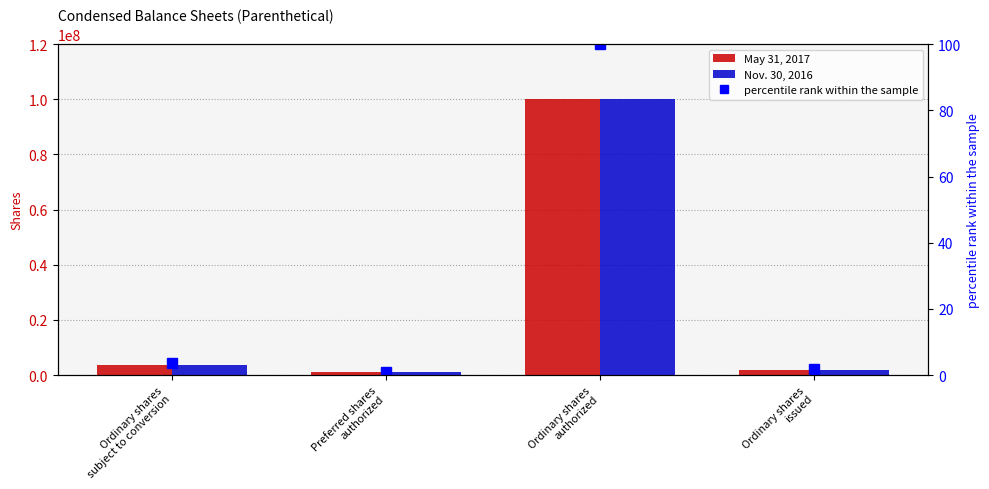

How many values in the May 31, 2017 series are below 3525230?

2